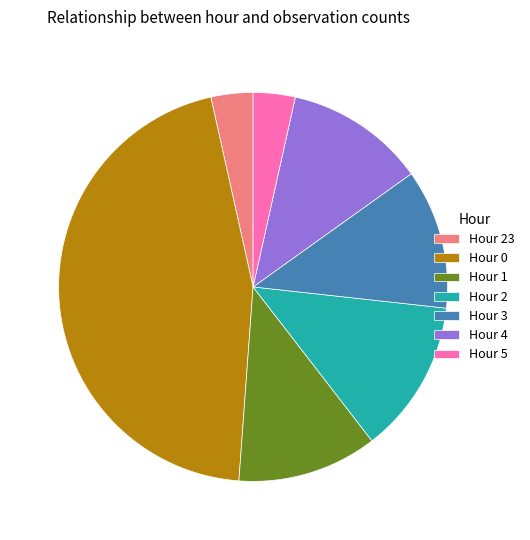

Which slice is the largest?

Hour 0